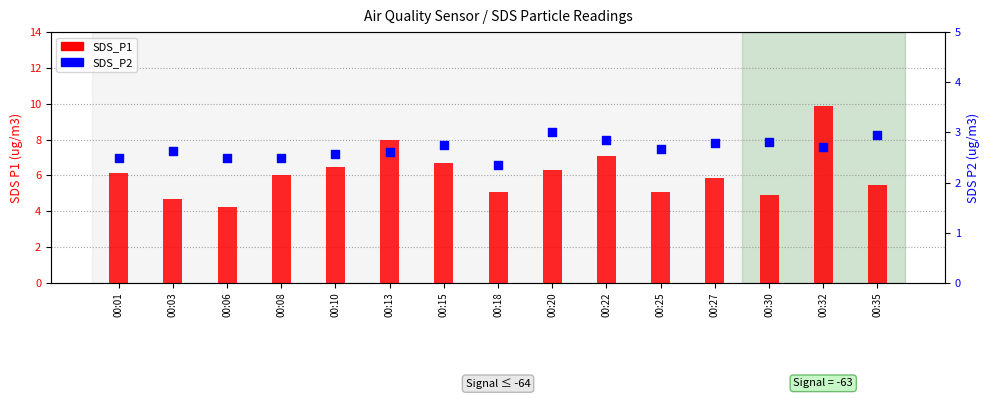

At how many categories does at least one series exceed 6?

8